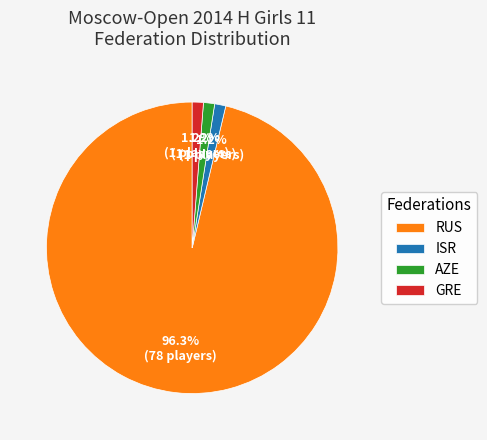

Count the number of slices in the pie.

4